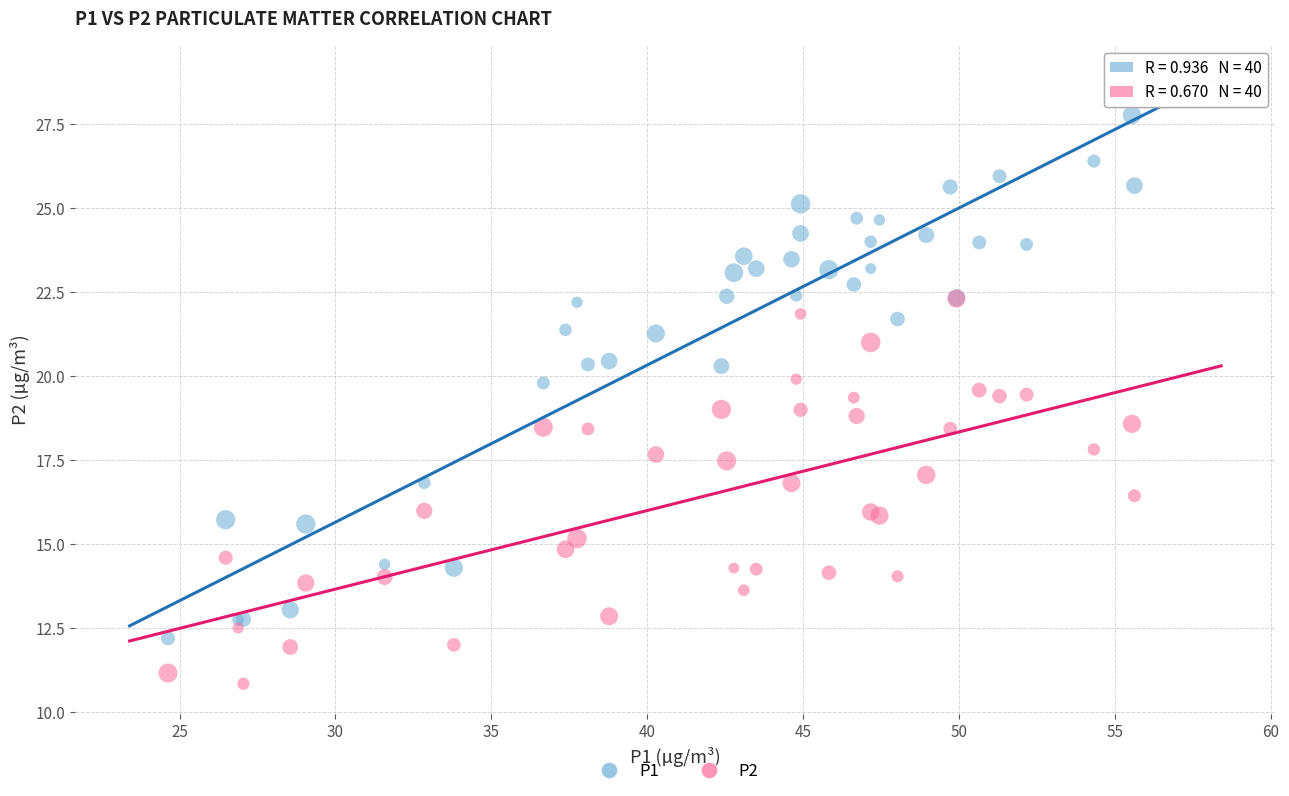

Which series has the widest spread of Y values?

P1